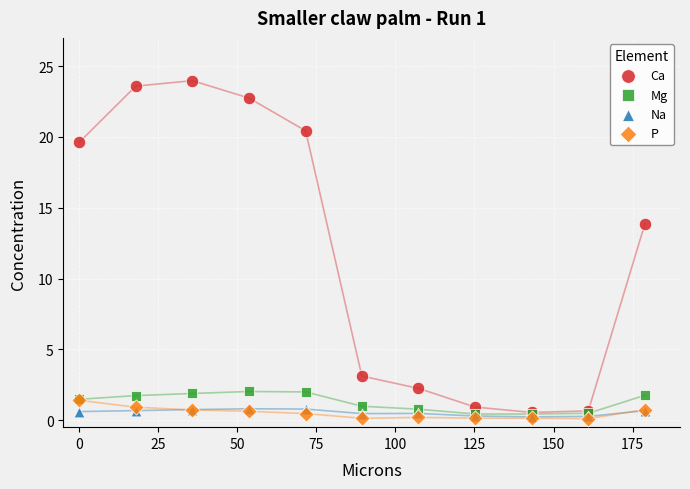

In the Ca series, what Y value is closest to 12?

13.9